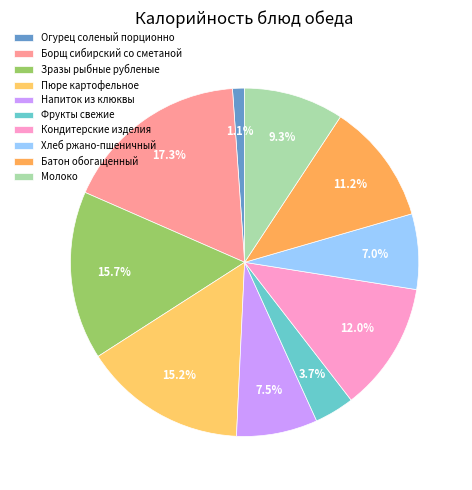

Which slice is the largest?

Борщ сибирский со сметаной